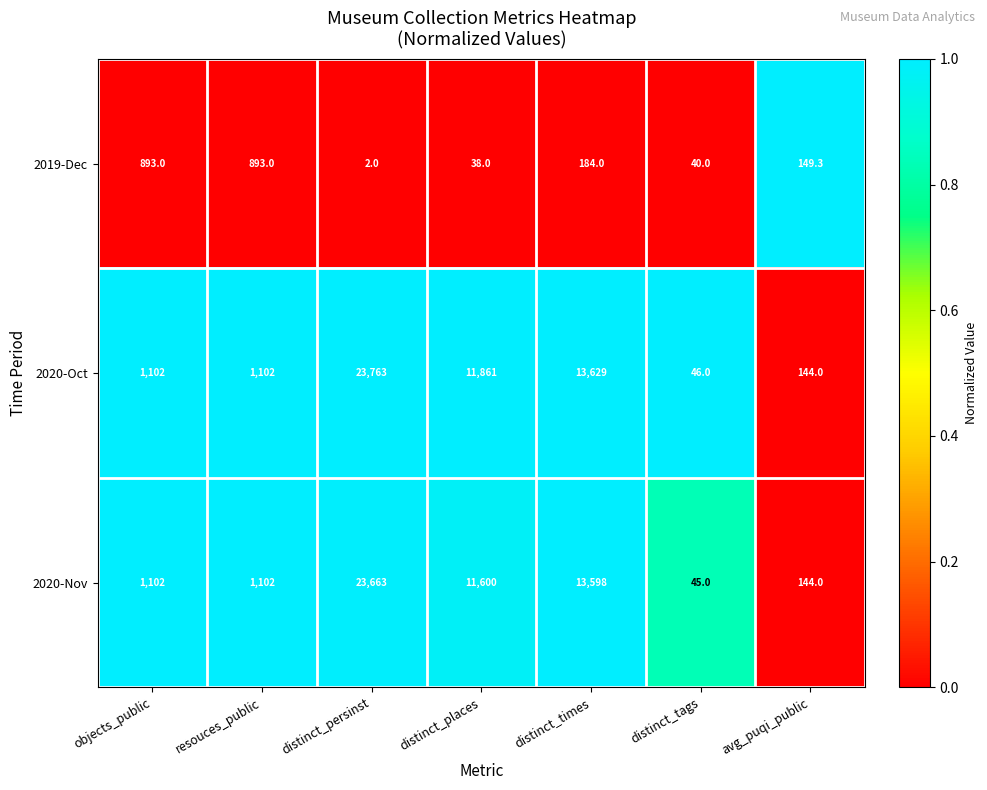

What is the total value across all series at objects_public?

3097.0